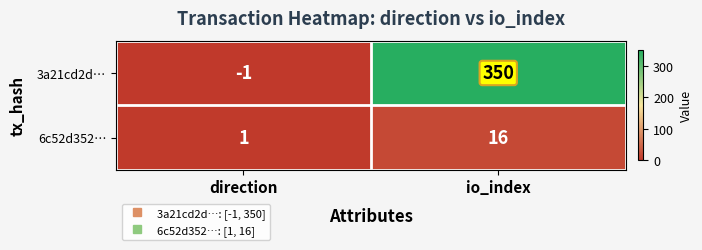

What is the highest value of the 6c52d352… series?

16